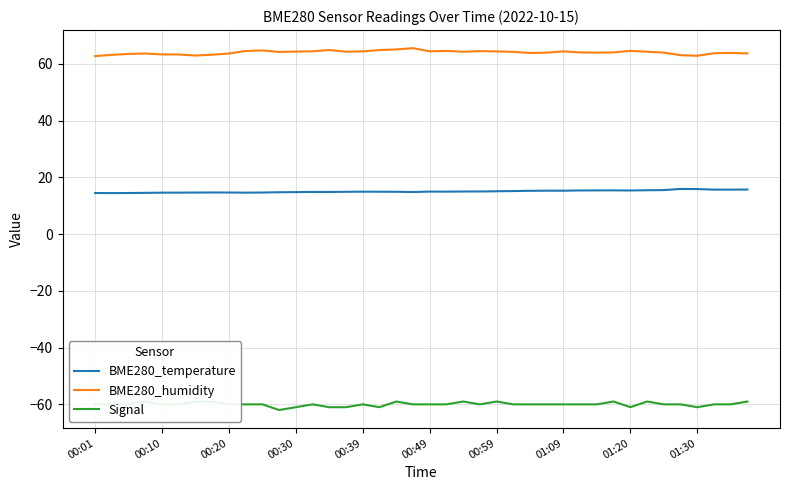

What is the value of the BME280_humidity point at the 37th from the left?

62.9